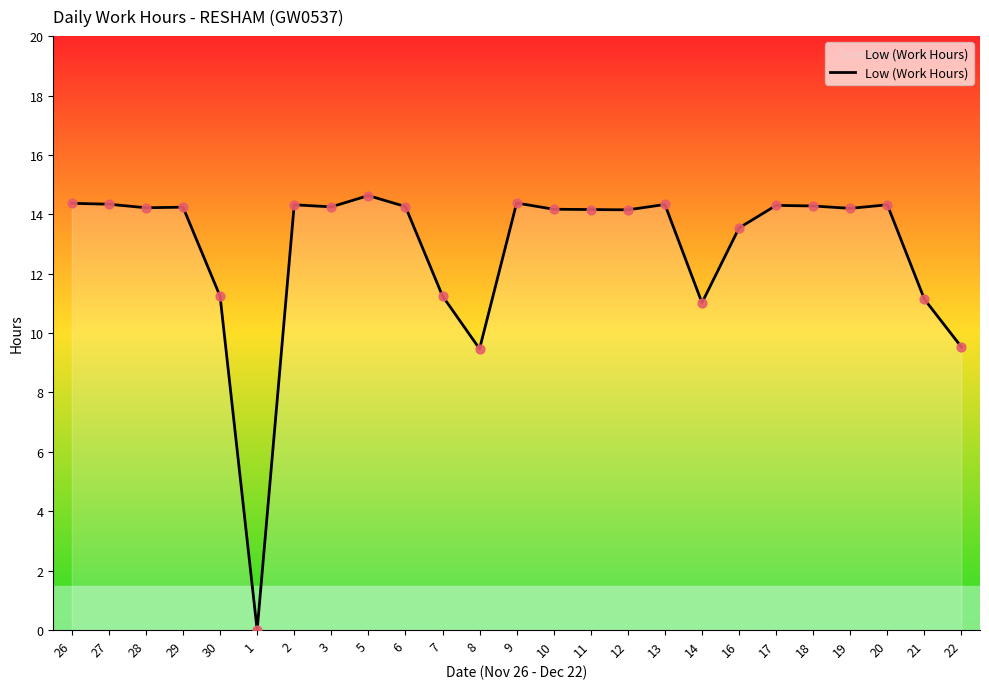

What is the change in value from 1 to 16?

+13.5